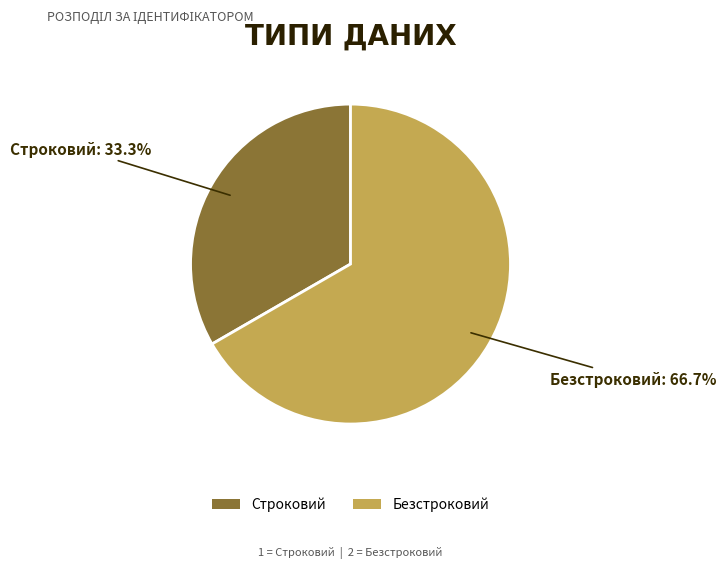

What is the largest slice in the pie chart?

Безстроковий